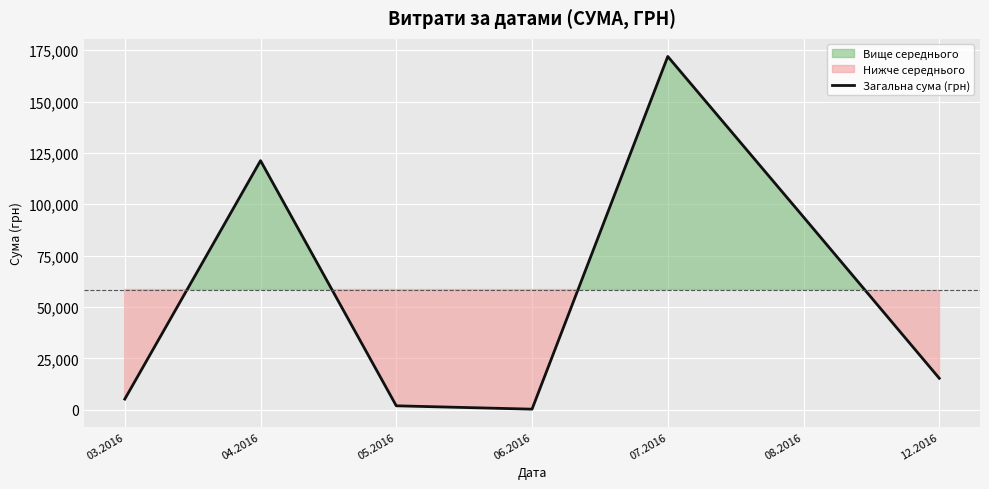

Where is the first local minimum?

06.2016